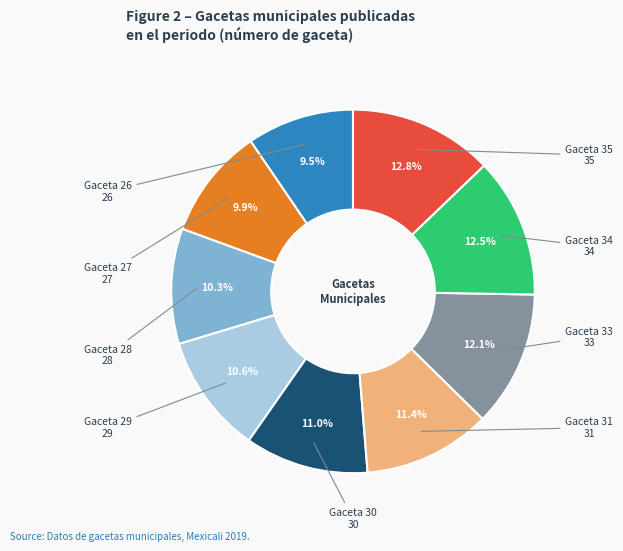

Is there a majority slice in this chart?

No